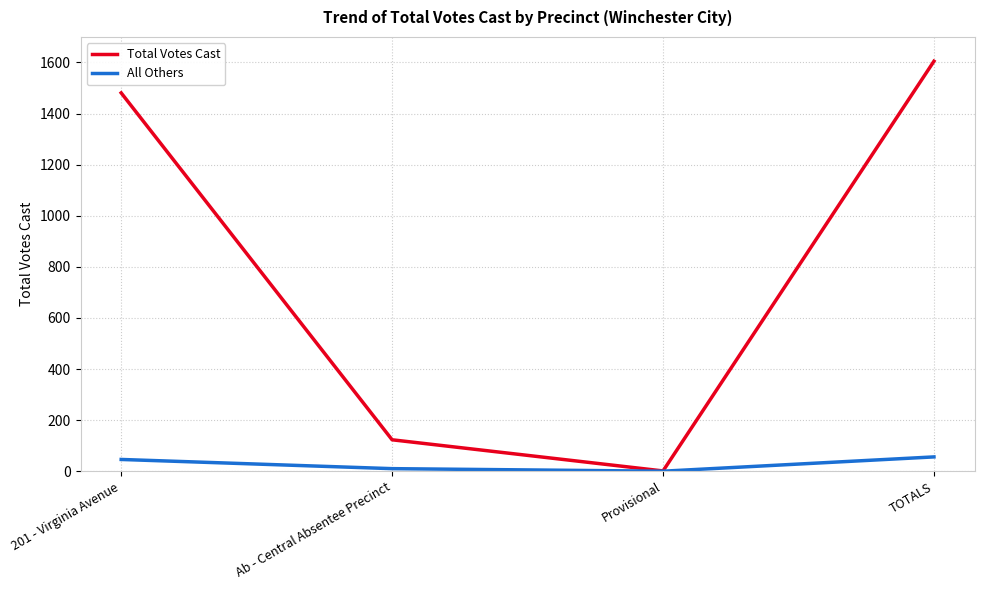

The value of All Others at Provisional is 0. True or false?

True